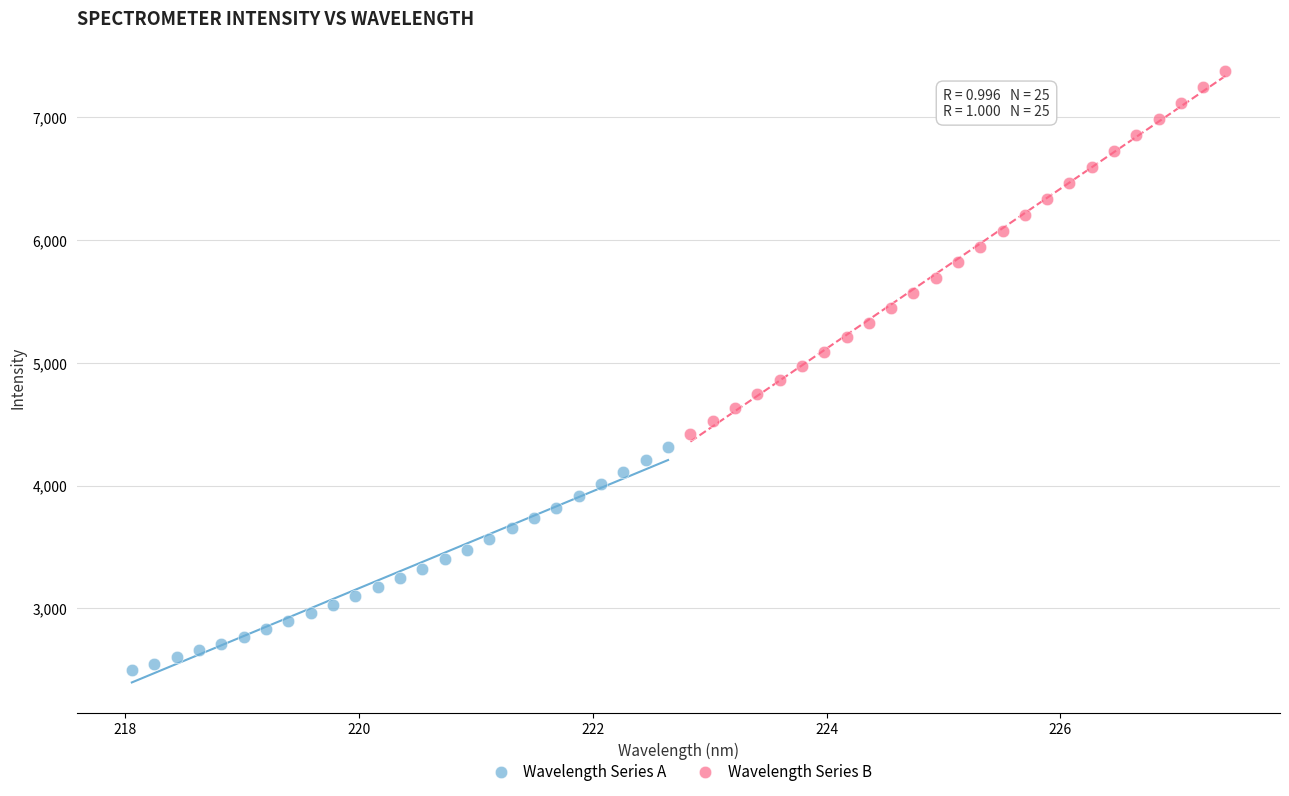

Which series has the widest spread of Y values?

Wavelength Series B